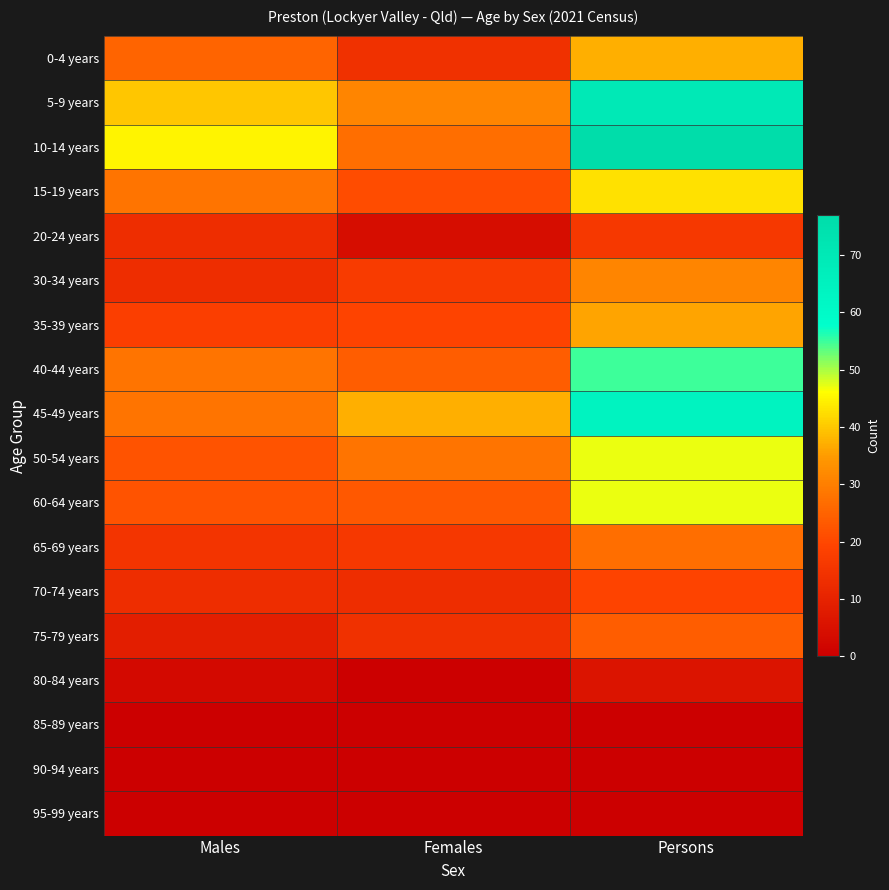

What is the total value across all series at Persons?

599